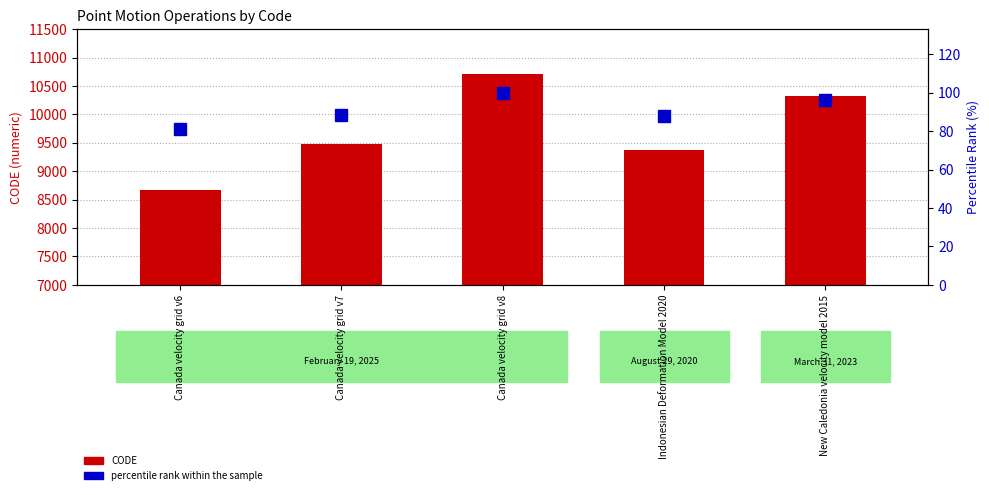

The value of CODE at Canada velocity grid v6 is 8676.0. True or false?

True